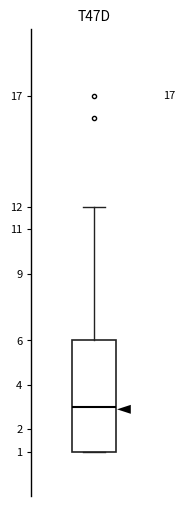

Transcribe this box plot: give where the median line is, the range the box spans, and where the two whiskers end, as read against the y-axis. The values are not printed on the chart, so give them approximately, as read against the axis.

median 3, box 1 to 6, whiskers 1 to 12